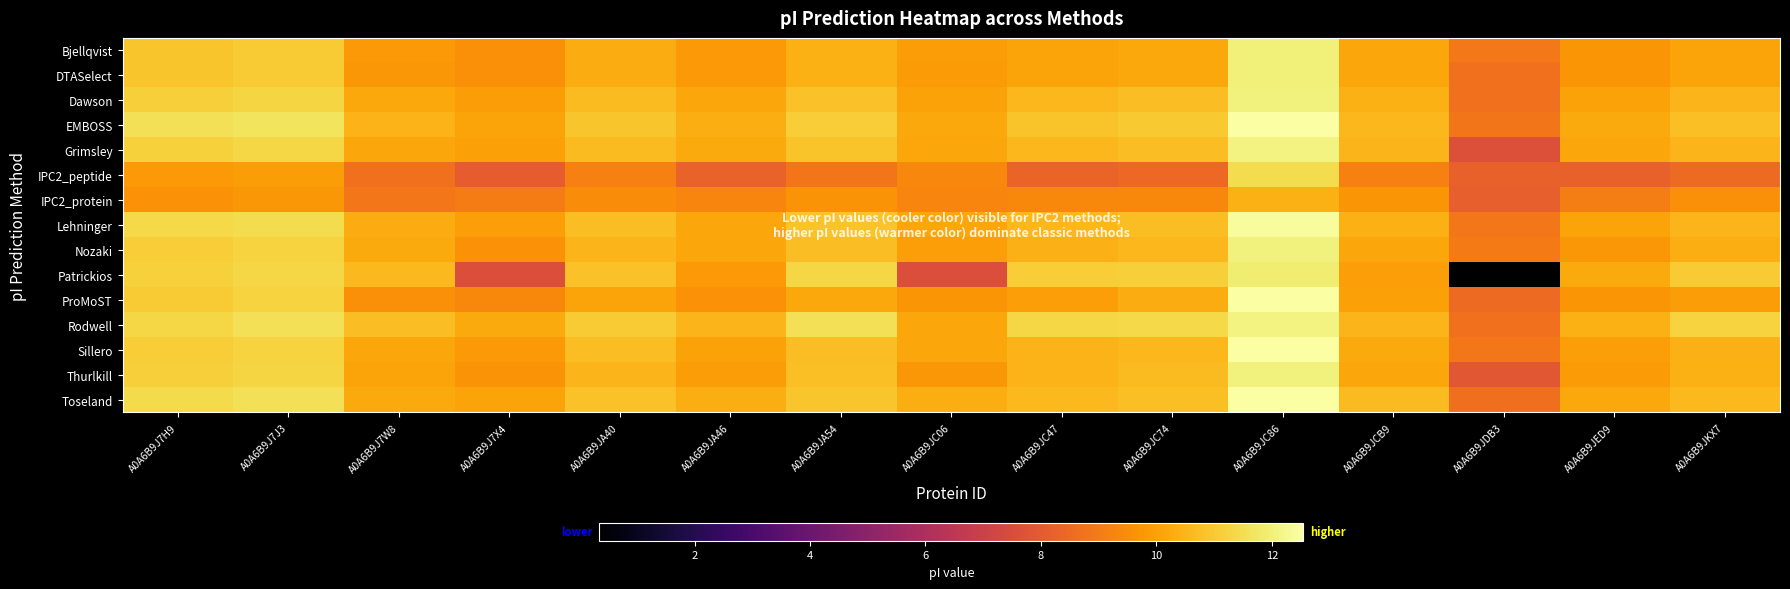

List the series in order of their peak value, highest first.

EMBOSS, Sillero, ProMoST, Toseland, Lehninger, Grimsley, Rodwell, Dawson, Nozaki, Thurlkill, Bjellqvist, DTASelect, Patrickios, IPC2_peptide, IPC2_protein